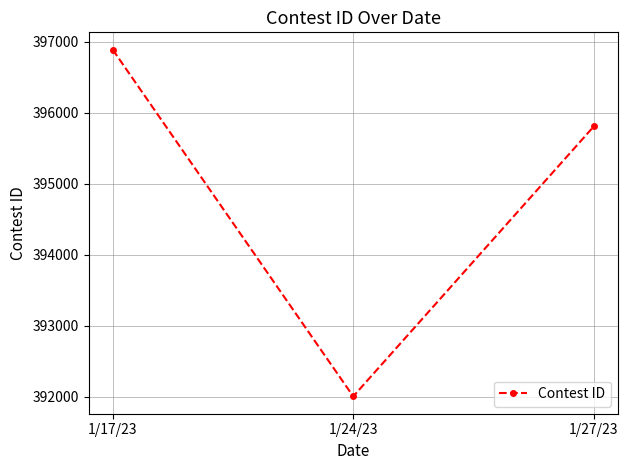

Does the chart display data point markers on the line(s)?

Yes